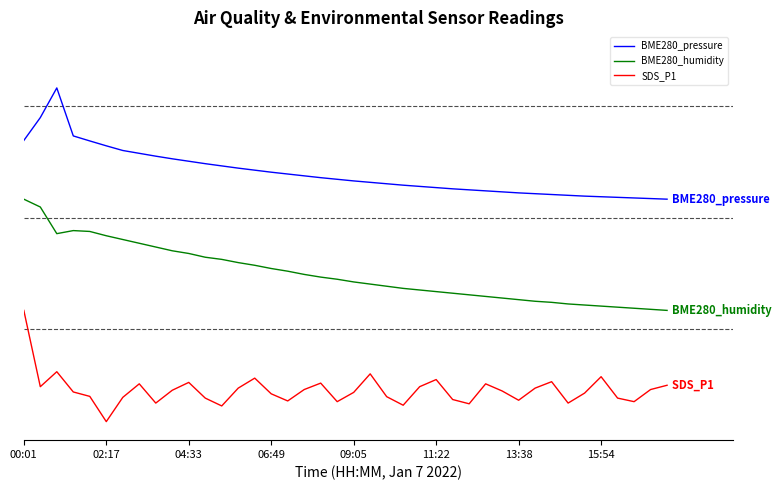

What is the difference between the maximum and second lowest values in the SDS_P1 series?

2.6